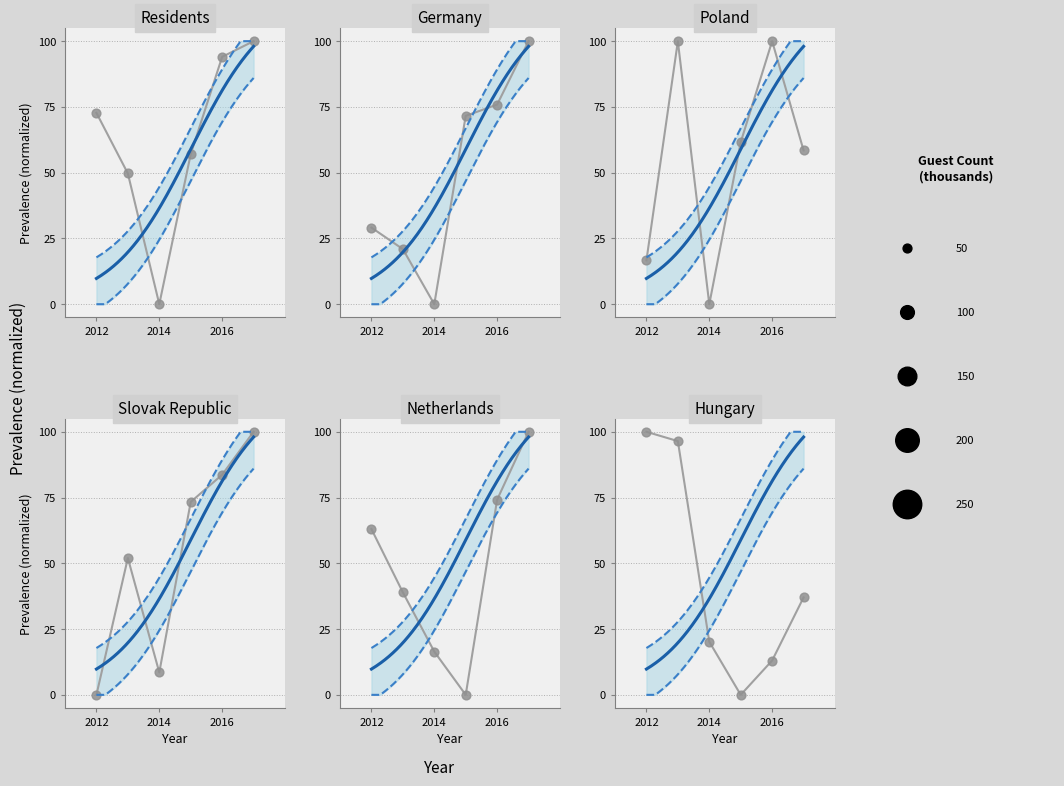

Which series has the largest total across all categories?

Residents